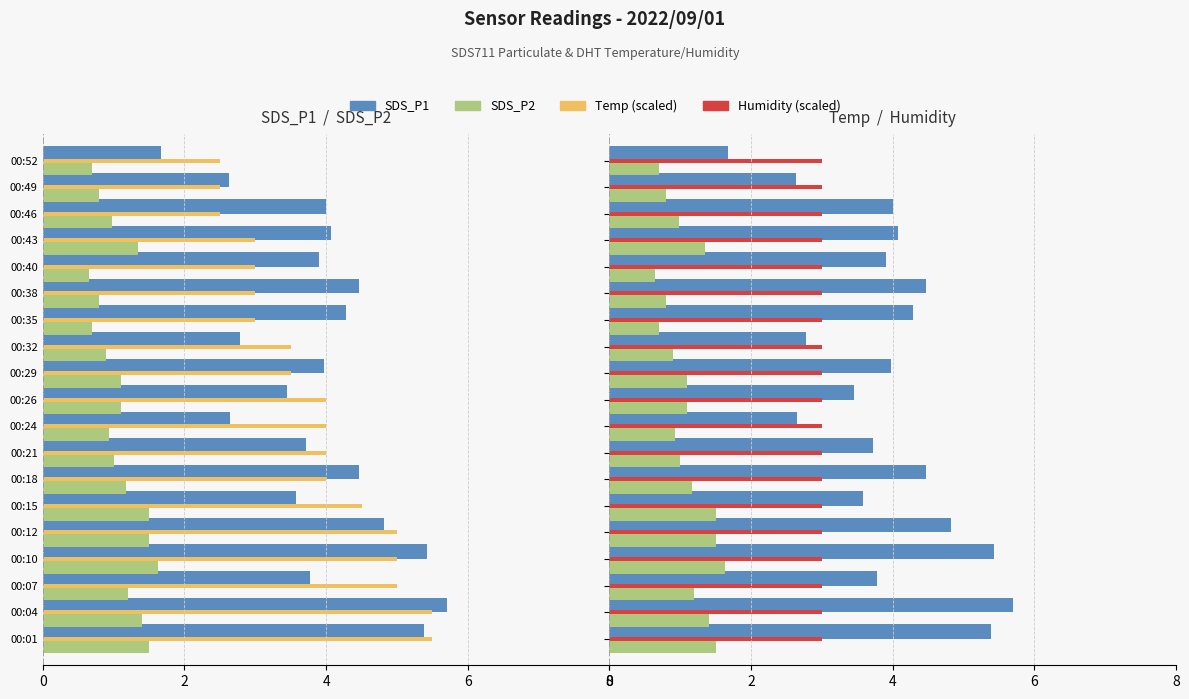

How many distinct data groups are displayed?

4